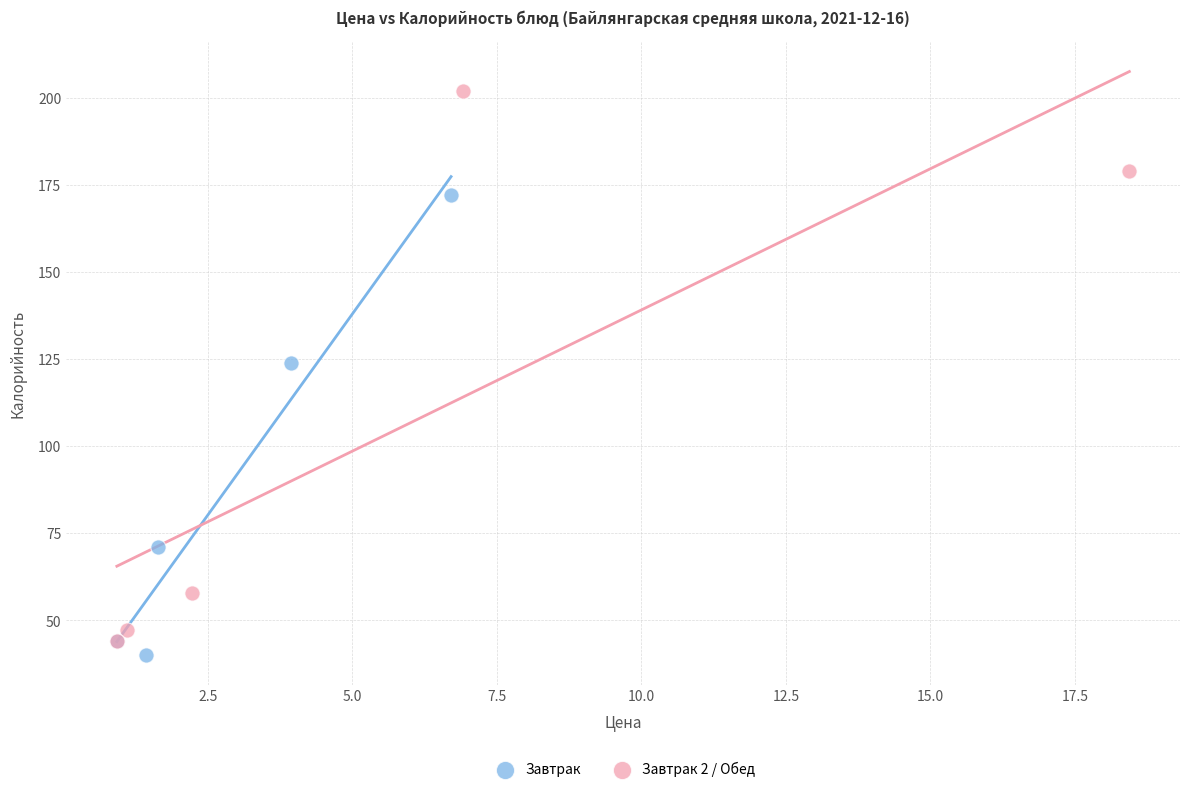

Which series has the widest spread of Y values?

Завтрак 2 / Обед